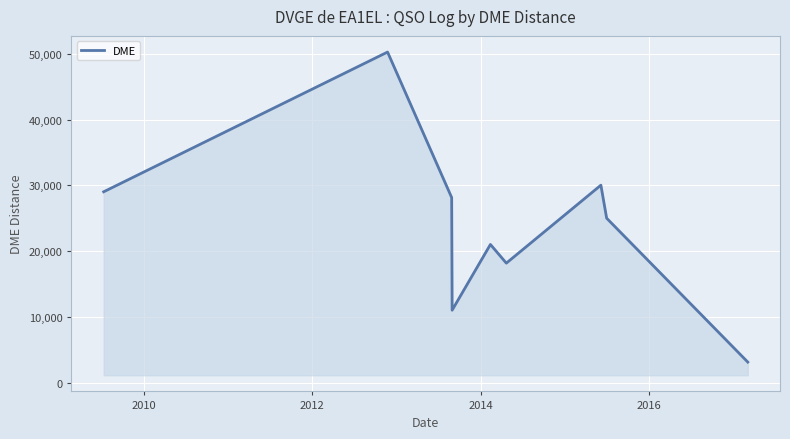

What is the difference between the maximum and minimum values?

47120